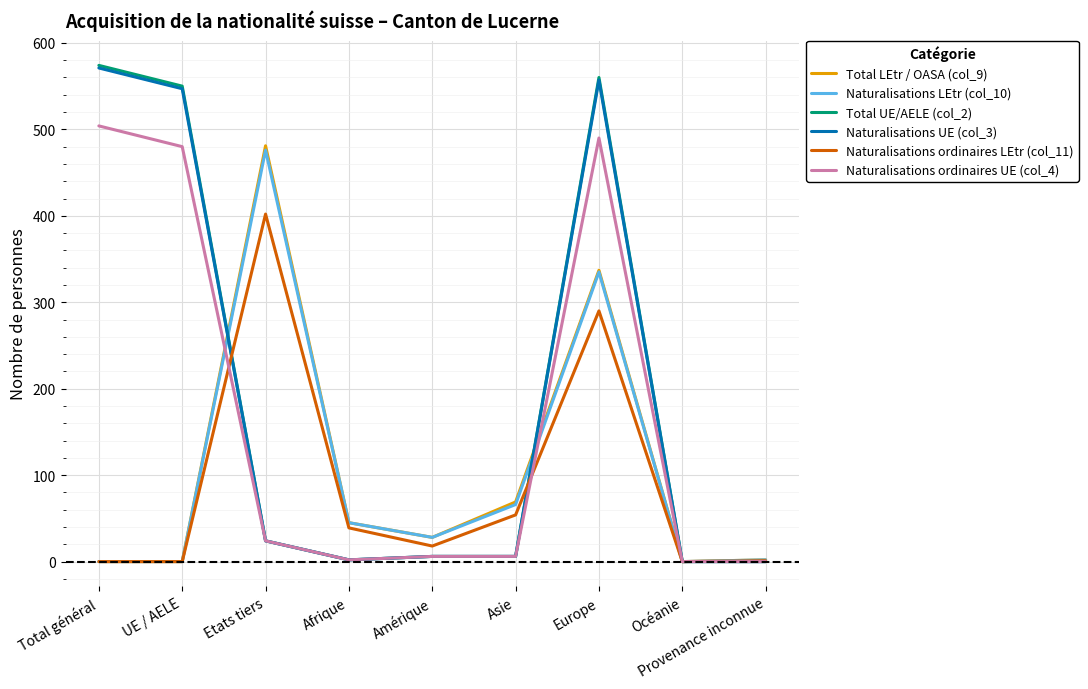

What is the difference between the maximum and minimum values in the Total UE/AELE (col_2) series?

574